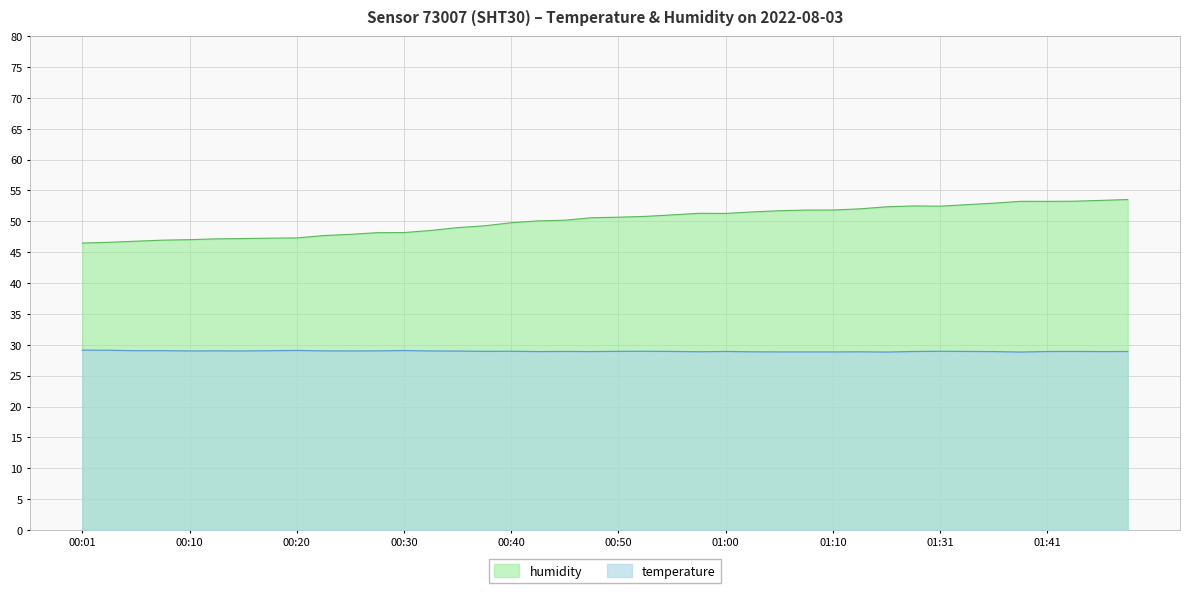

The temperature series shows 28.9 at 01:02. True or false?

True